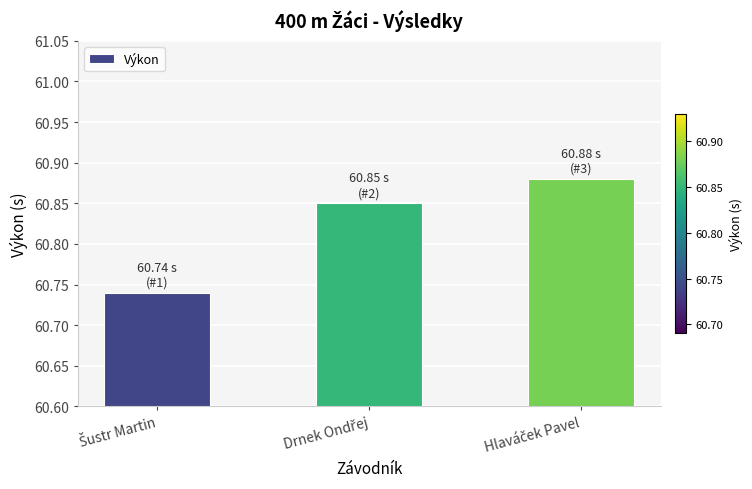

What is the sum of all values?

182.5